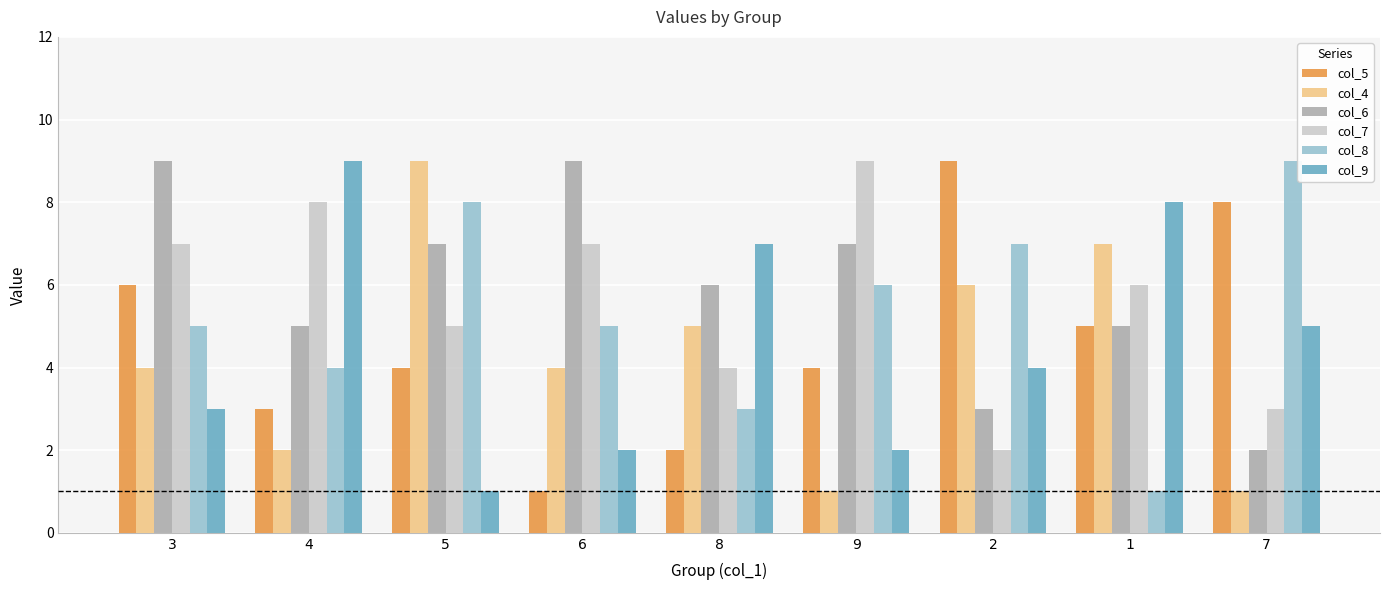

Where does the col_9 series first go above 4?

4